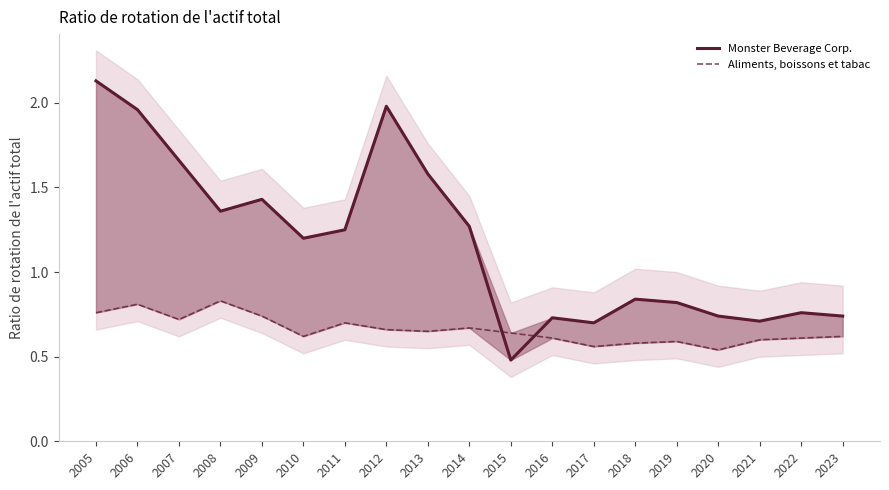

At which category does the chart reach its peak across all series?

2005